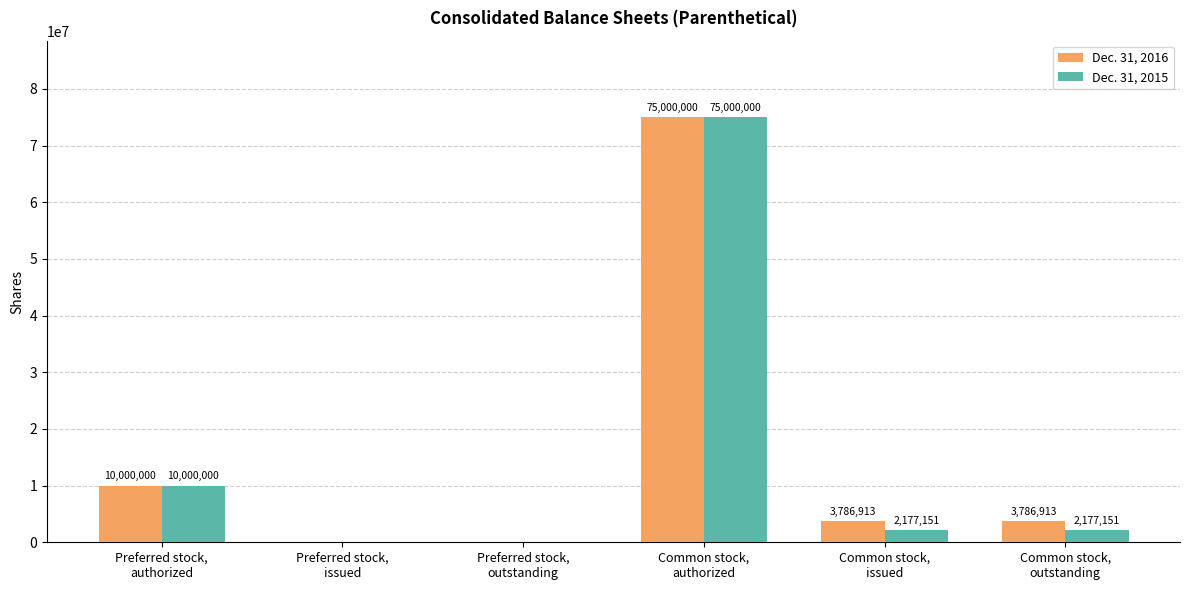

At which label is Dec. 31, 2016 closest to 37500000?

Preferred stock,
authorized